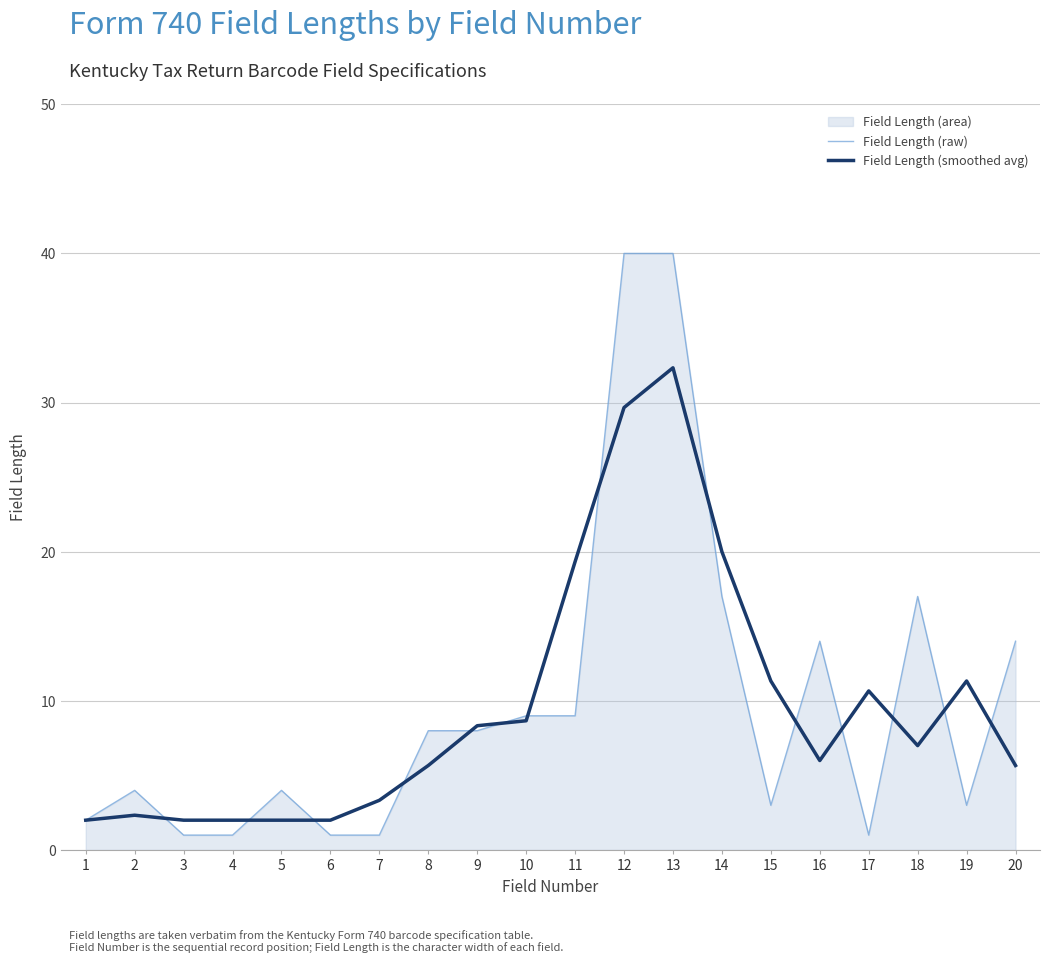

Reading right to left, extract all data points from this chart.

Field Length (raw): 14.0	3.0	17.0	1.0	14.0	3.0	17.0	40.0	40.0	9.0	9.0	8.0	8.0	1.0	1.0	4.0	1.0	1.0	4.0	2.0
Field Length (smoothed avg): 5.7	11.3	7.0	10.7	6.0	11.3	20.0	32.3	29.7	19.3	8.7	8.3	5.7	3.3	2.0	2.0	2.0	2.0	2.3	2.0